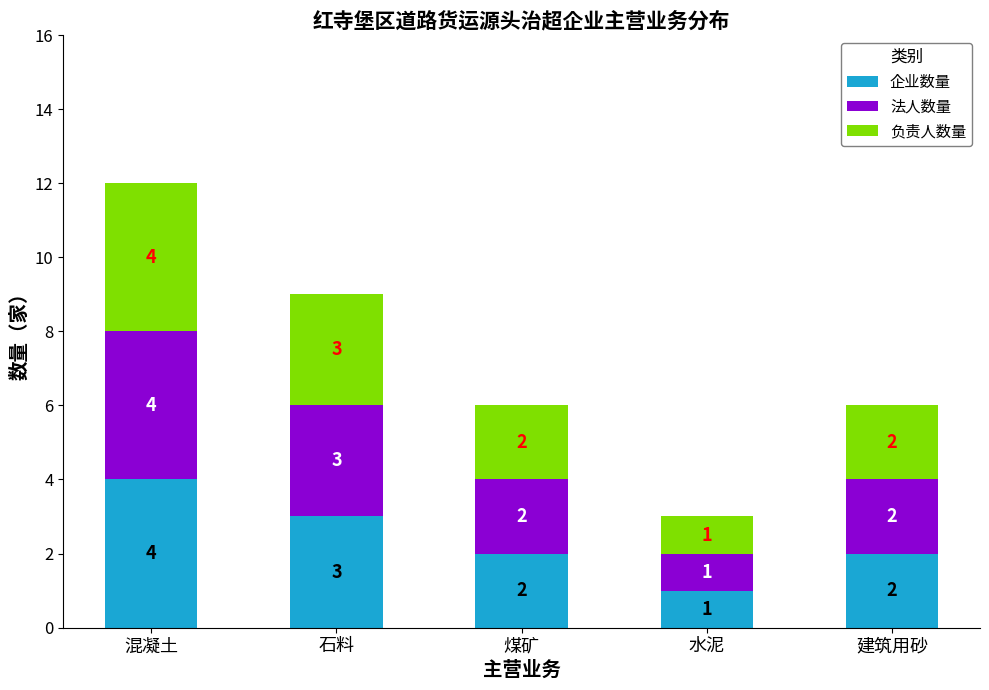

The value of 企业数量 at 煤矿 is 2. True or false?

True